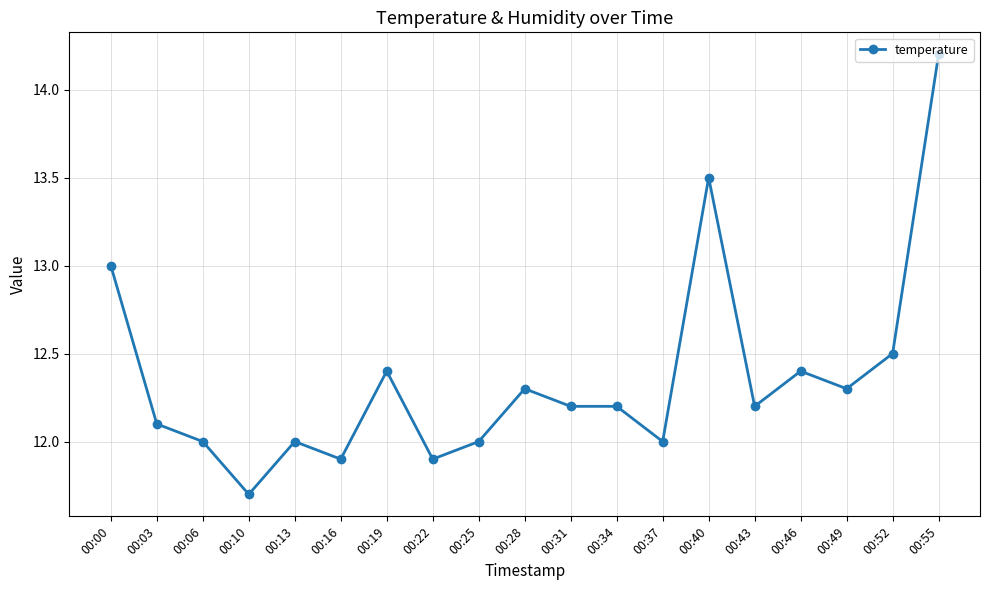

Which category has the highest value across all series?

00:55